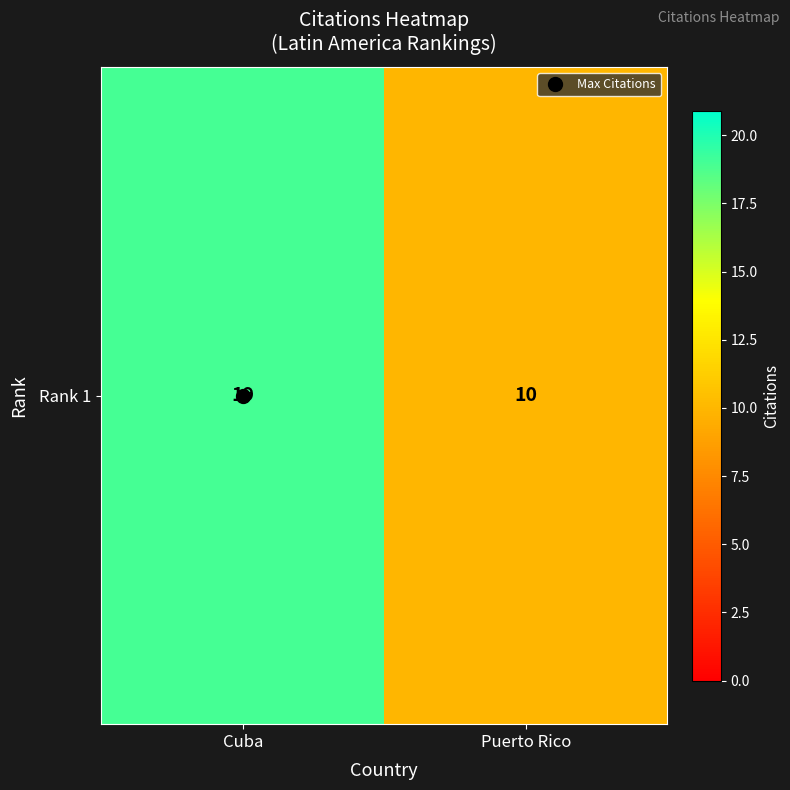

What is the smallest value displayed?

10